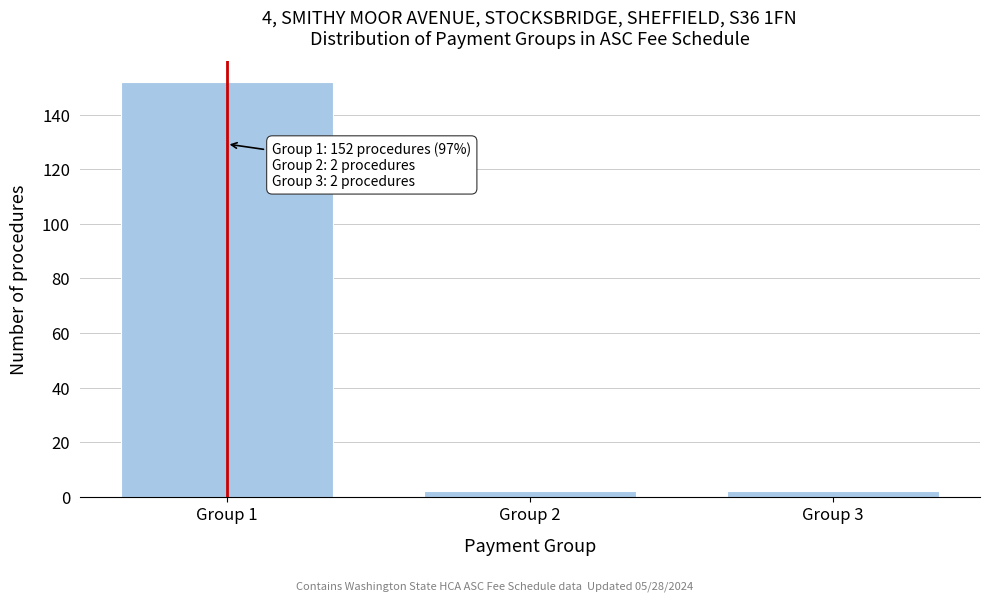

Reading right to left, list all the values displayed in this chart.

2	2	152